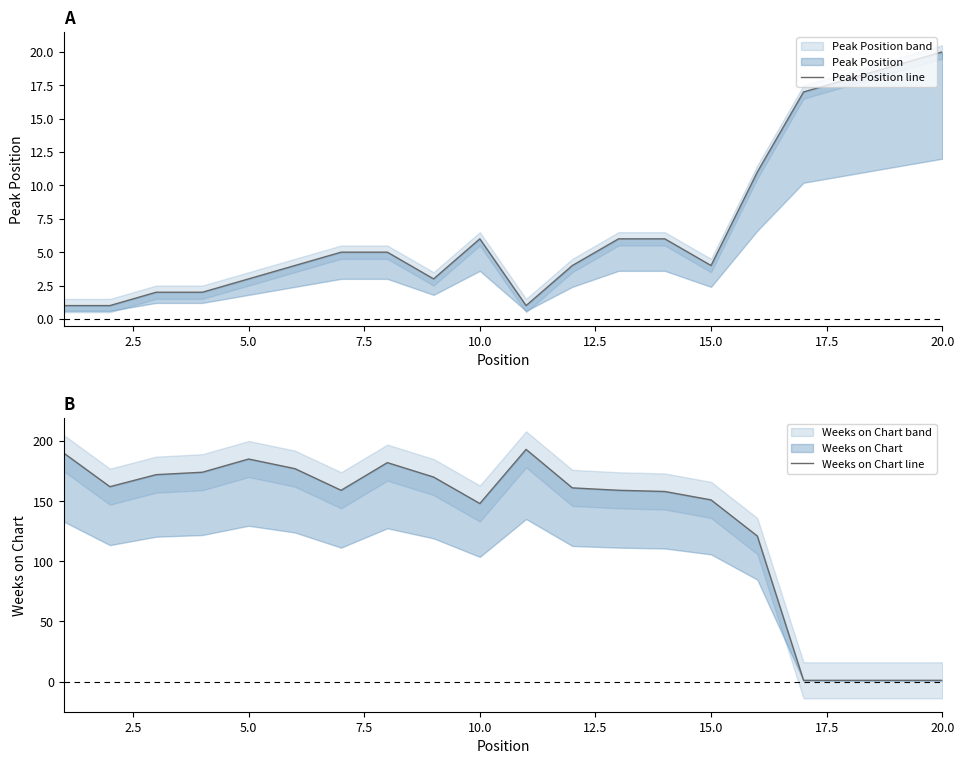

What is the difference between the maximum and minimum values in the Weeks on Chart line series?

192